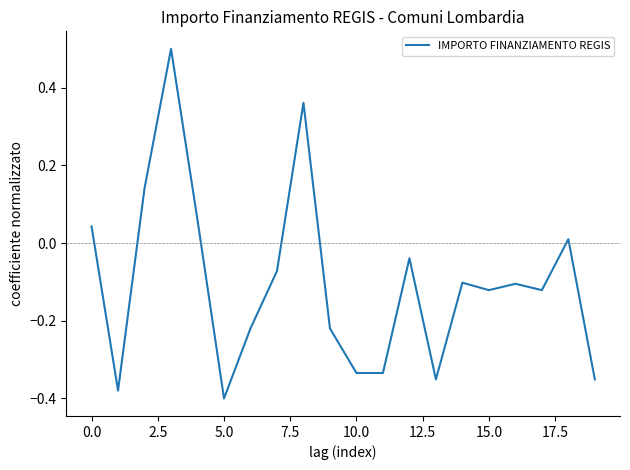

What is the greatest value displayed?

0.5